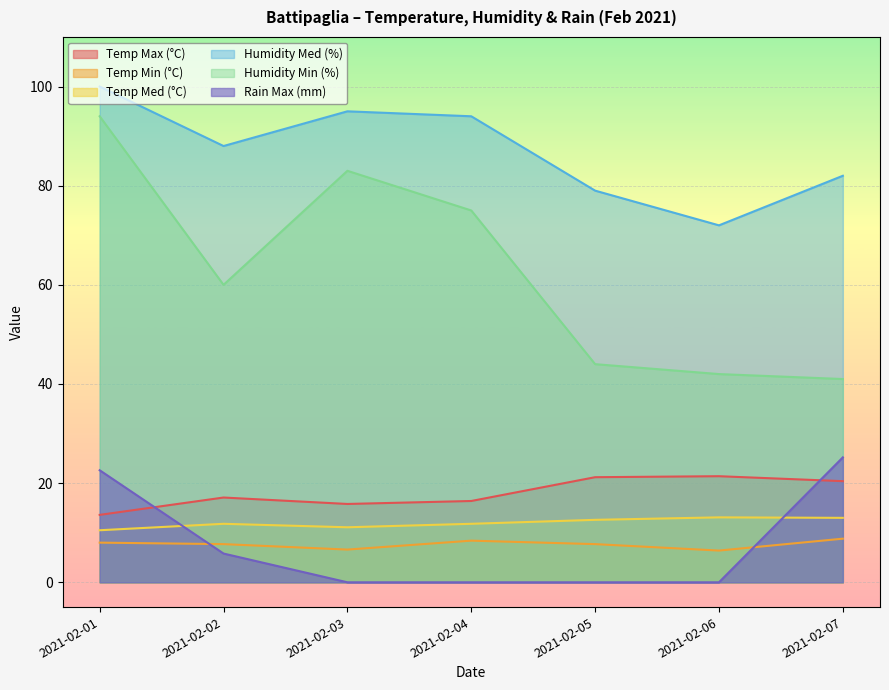

At 2021-02-03, list the series in order from smallest to largest.

Rain Max (mm), Temp Min (°C), Temp Med (°C), Temp Max (°C), Humidity Min (%), Humidity Med (%)